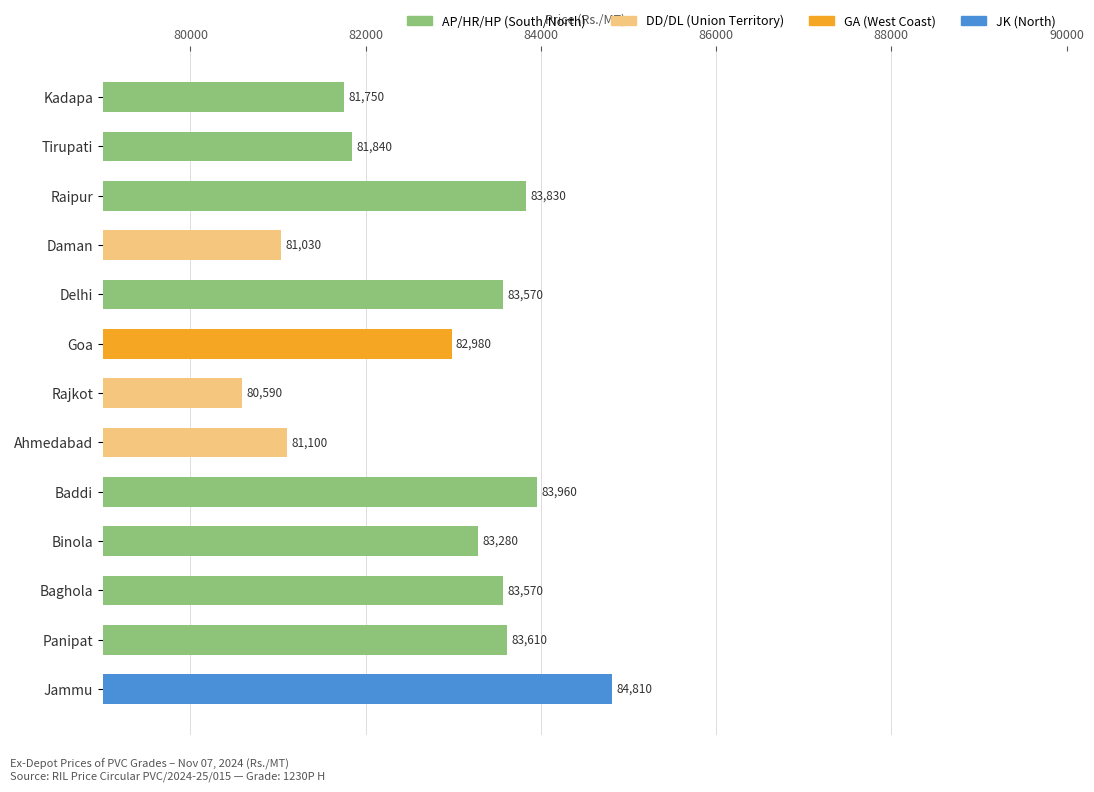

Which label corresponds to the smallest value in the chart?

Rajkot